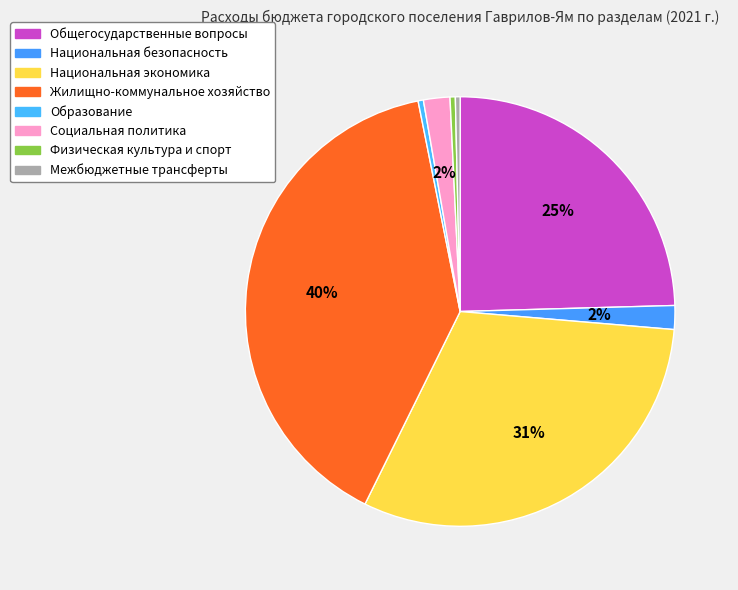

What percentage do Общегосударственные вопросы and Образование together represent?

24.9%